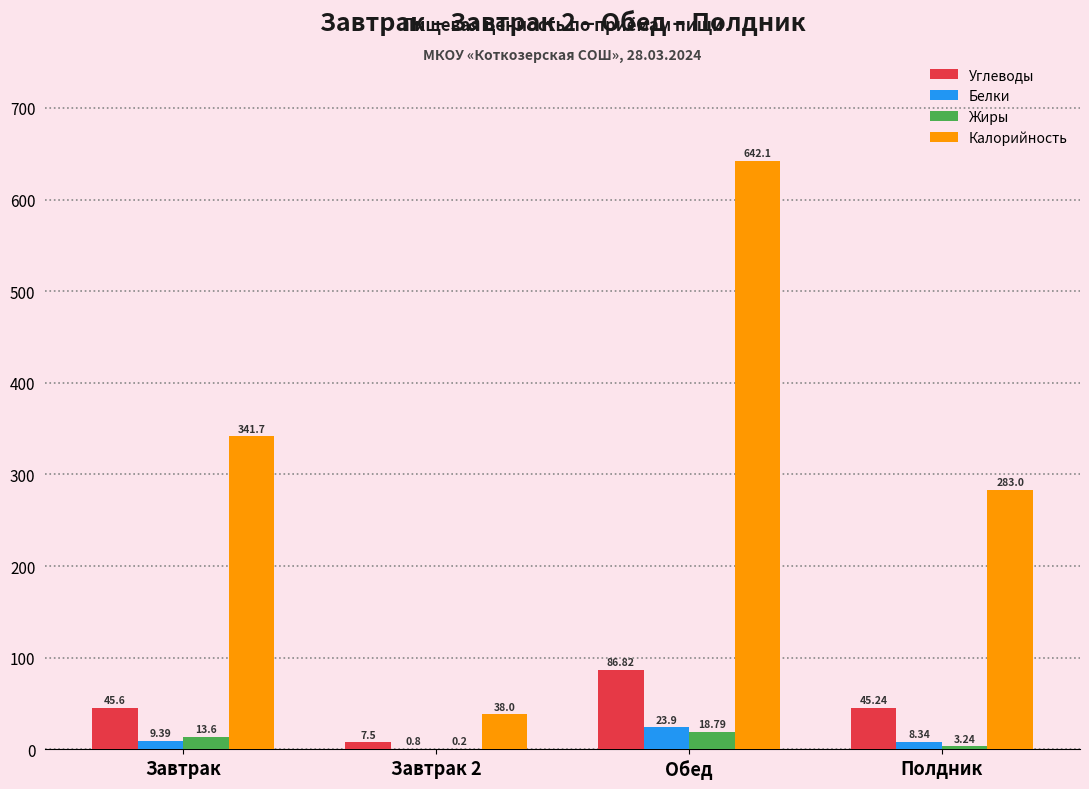

Which label corresponds to the largest value in the chart?

Обед